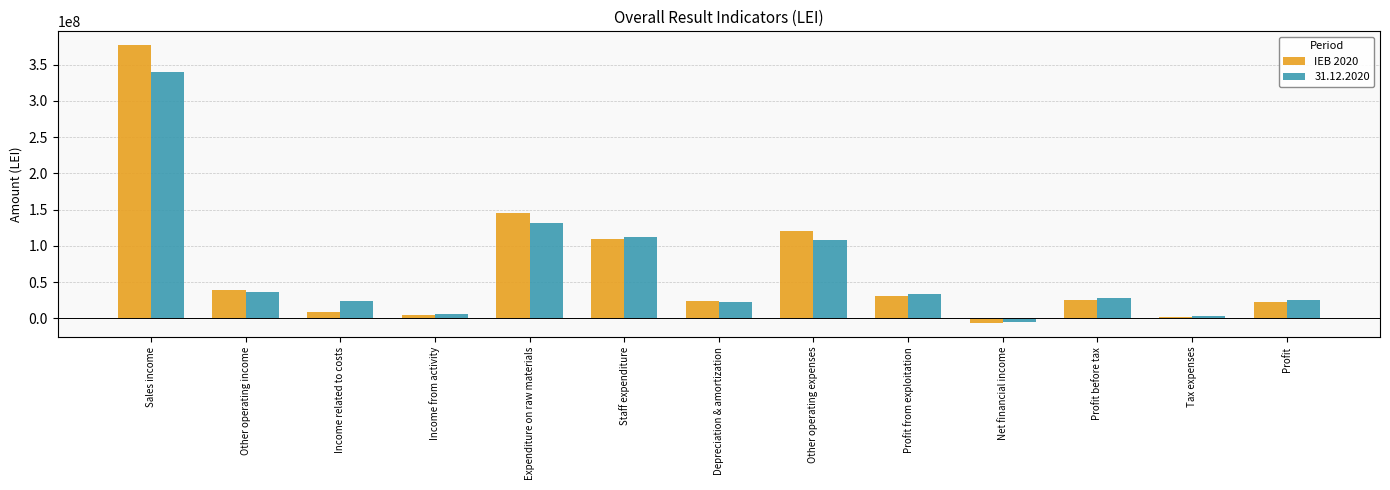

At which label does 31.12.2020 reach its peak?

Sales income